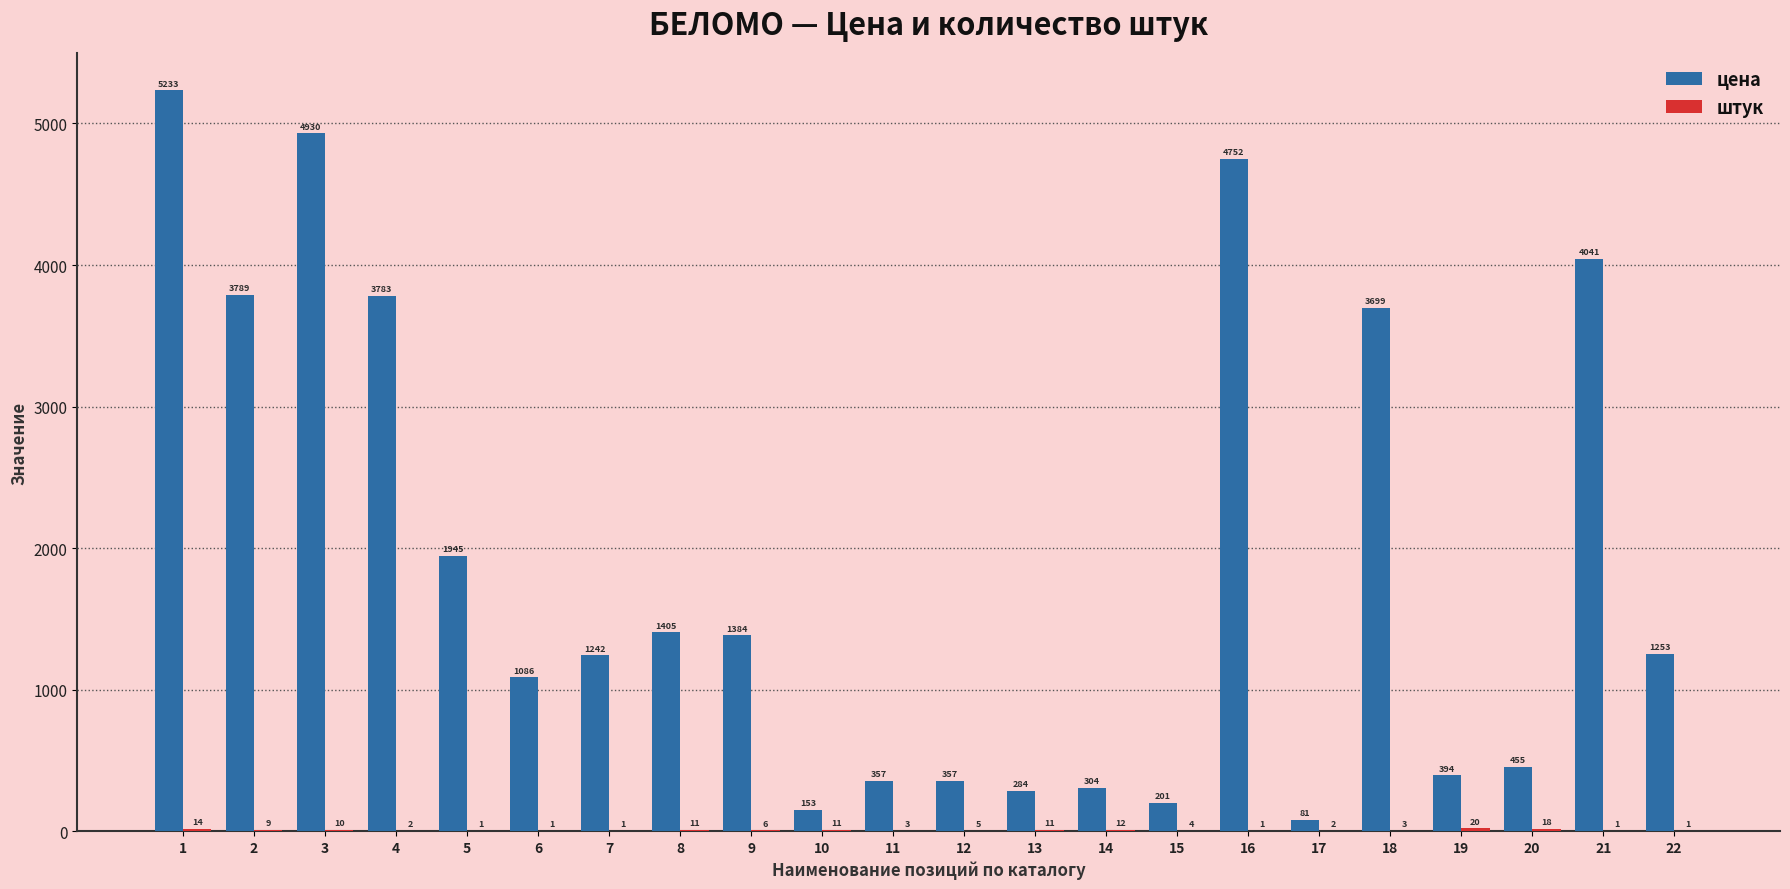

What is the greatest value displayed?

5233